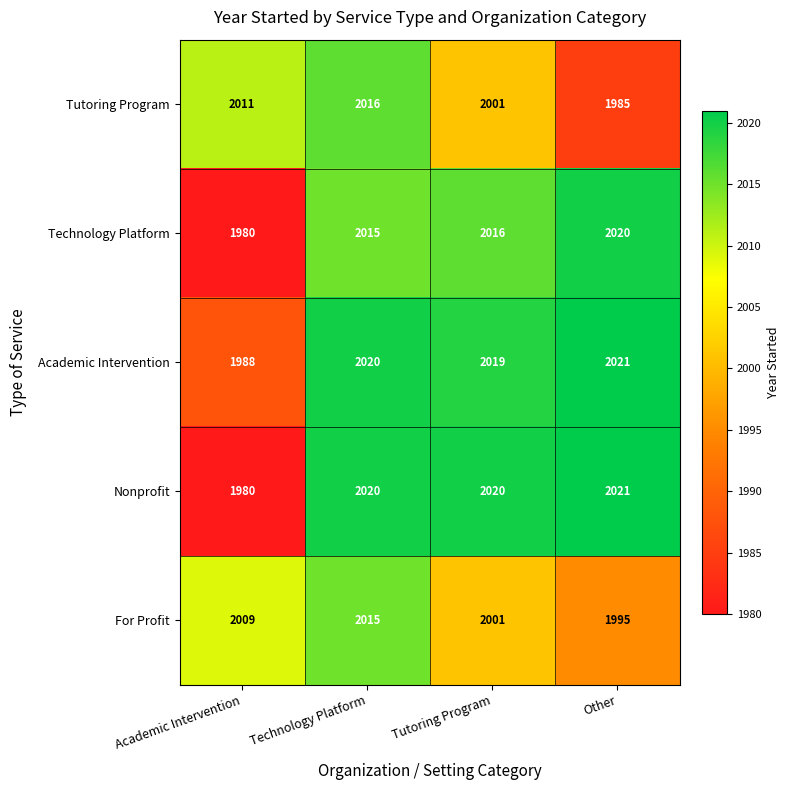

List the series in order of their overall mean, highest first.

Academic Intervention, Nonprofit, Technology Platform, For Profit, Tutoring Program